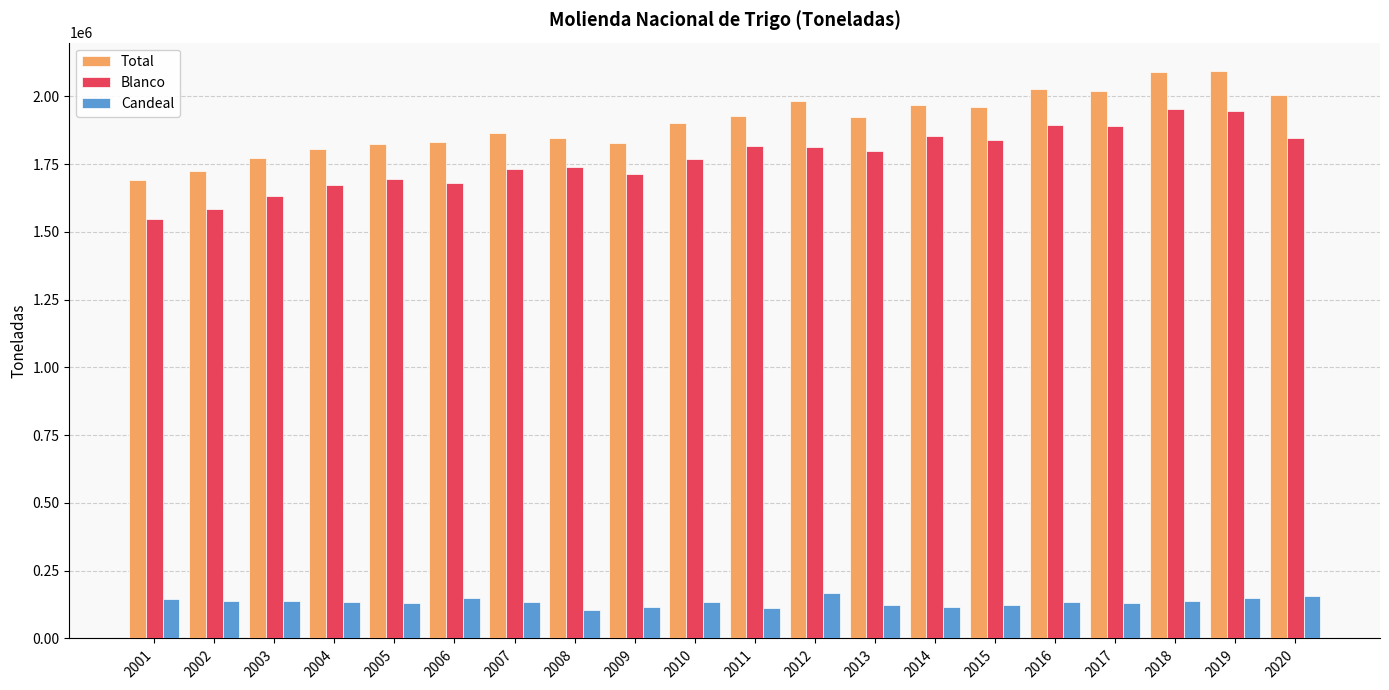

What is the minimum value for Blanco?

1546904